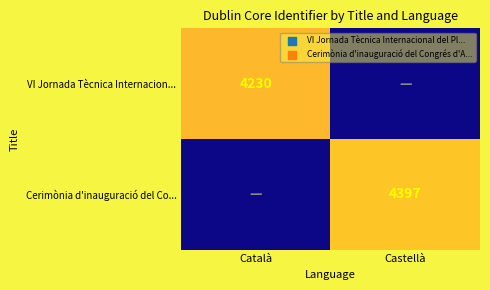

The Cerimònia d'inauguració del Co... series shows 1040 at Castellà. True or false?

False